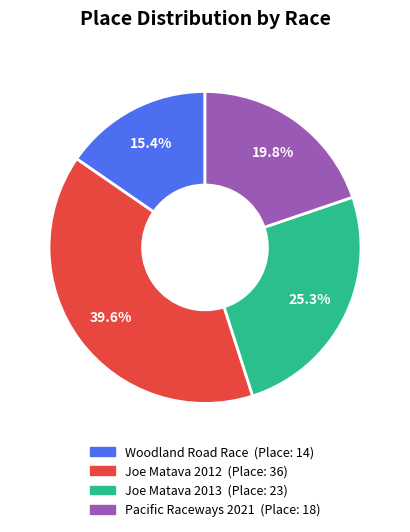

Count the number of slices in the pie.

4